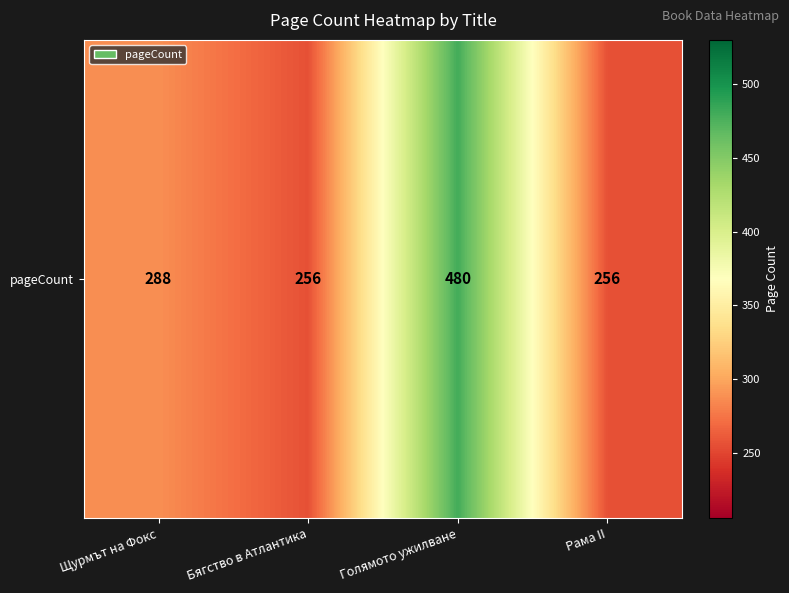

What is the average value?

320